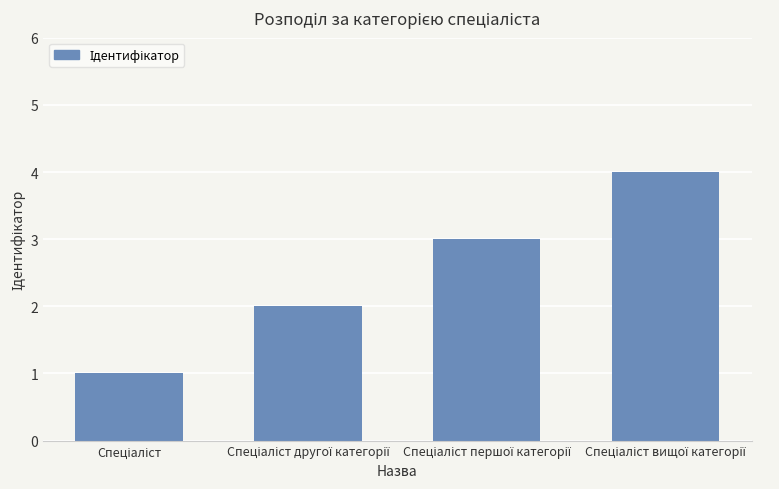

What is the greatest value displayed?

4